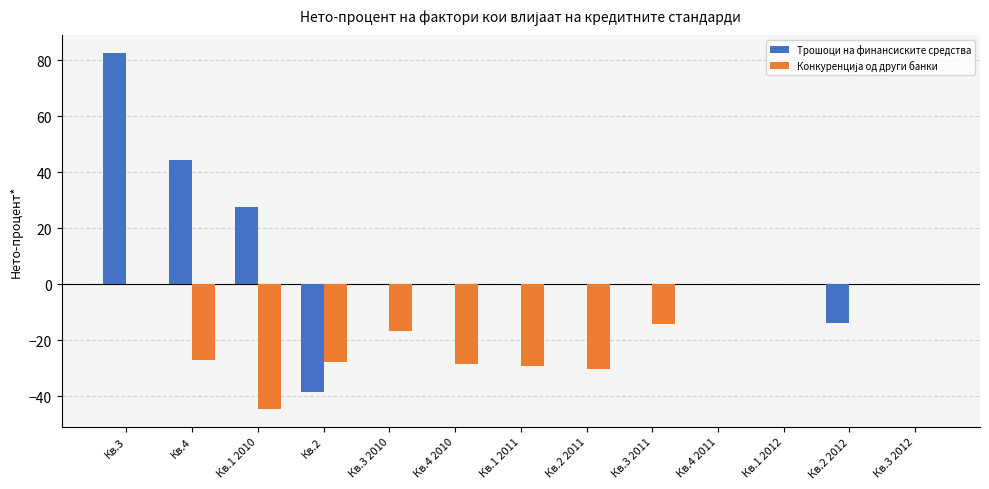

What is the greatest value displayed?

82.7